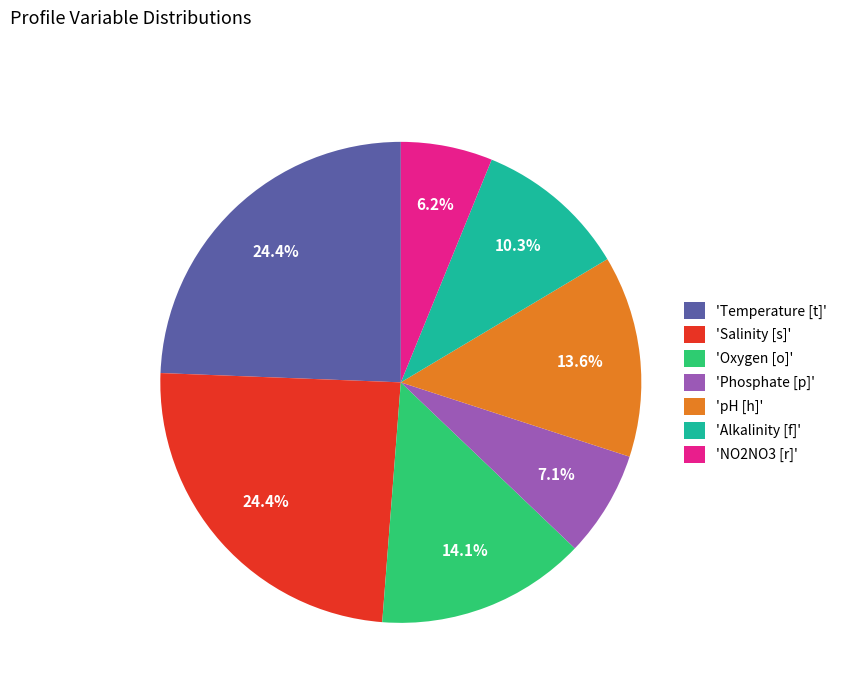

Is there any slice that represents more than half of the pie?

No